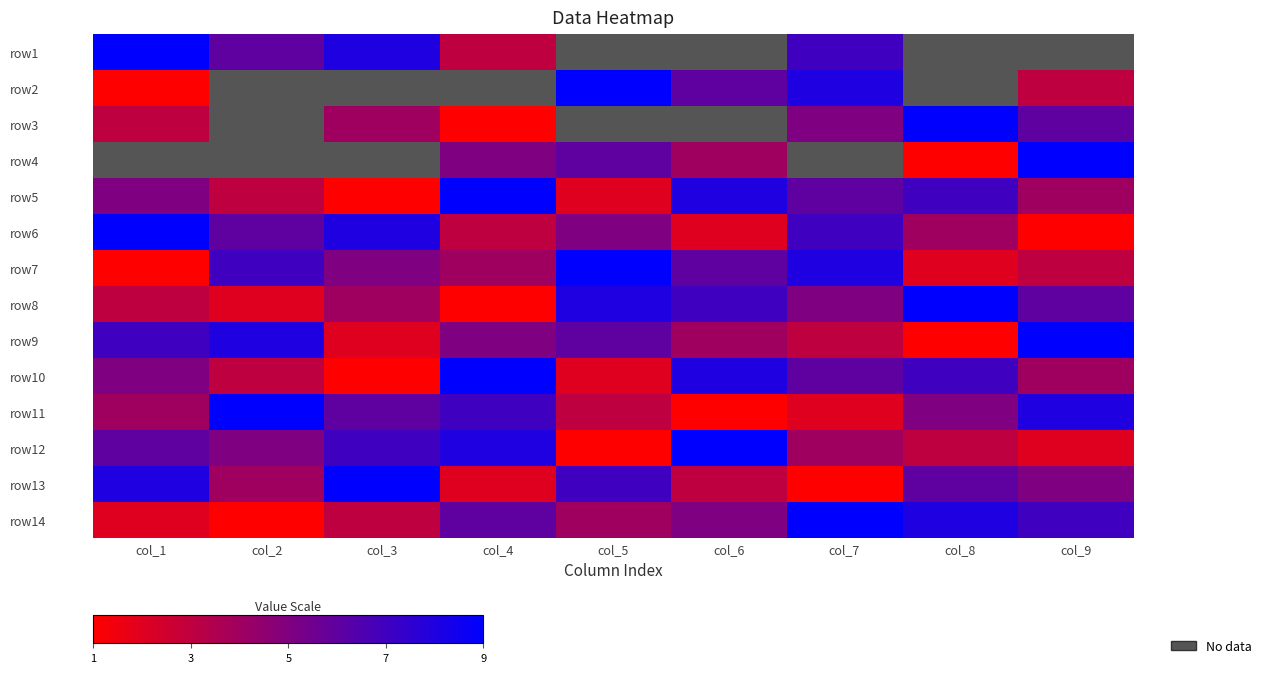

How many data points in row12 are less than 5?

4